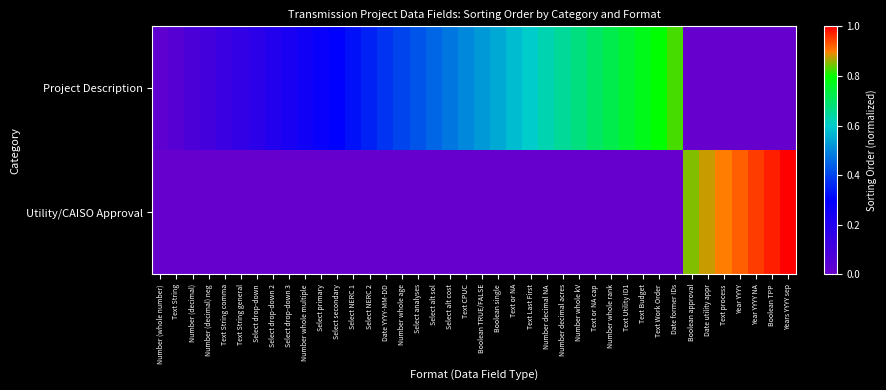

What is the difference between the highest and lowest values at Date YYYY-MM-DD?

0.4